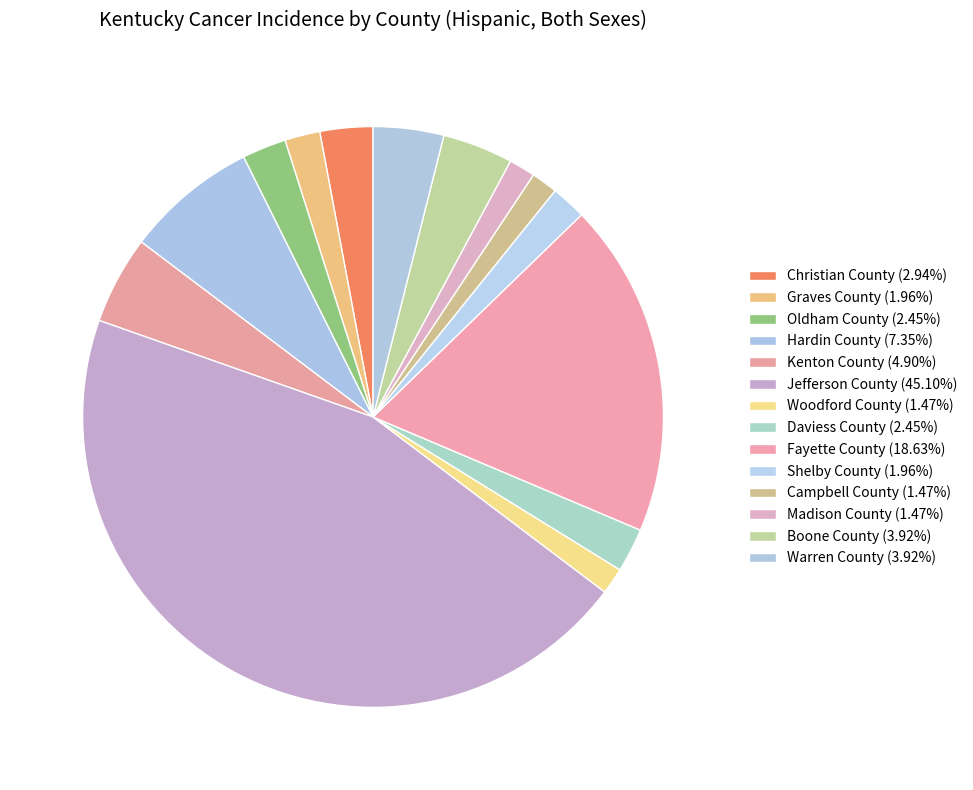

Count the number of slices in the pie.

14